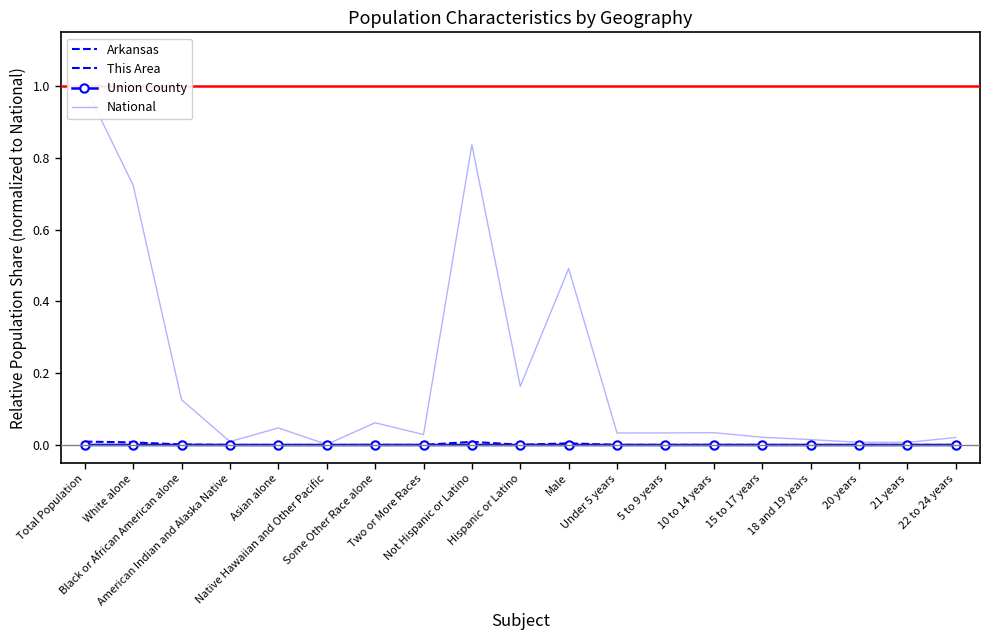

Reading left to right, what are all the values shown in this chart?

Arkansas: Total Population=0.0	White alone=0.0	Black or African American alone=0.0	American Indian and Alaska Native=0.0	Asian alone=0.0	Native Hawaiian and Other Pacific=0.0	Some Other Race alone=0.0	Two or More Races=0.0	Not Hispanic or Latino=0.0	Hispanic or Latino=0.0	Male=0.0	Under 5 years=0.0	5 to 9 years=0.0	10 to 14 years=0.0	15 to 17 years=0.0	18 and 19 years=0.0	20 years=0.0	21 years=0.0	22 to 24 years=0.0
This Area: Total Population=0.0	White alone=0.0	Black or African American alone=0.0	American Indian and Alaska Native=0.0	Asian alone=0.0	Native Hawaiian and Other Pacific=0.0	Some Other Race alone=0.0	Two or More Races=0.0	Not Hispanic or Latino=0.0	Hispanic or Latino=0.0	Male=0.0	Under 5 years=0.0	5 to 9 years=0.0	10 to 14 years=0.0	15 to 17 years=0.0	18 and 19 years=0.0	20 years=0.0	21 years=0.0	22 to 24 years=0.0
Union County: Total Population=0.0	White alone=0.0	Black or African American alone=0.0	American Indian and Alaska Native=0.0	Asian alone=0.0	Native Hawaiian and Other Pacific=0.0	Some Other Race alone=0.0	Two or More Races=0.0	Not Hispanic or Latino=0.0	Hispanic or Latino=0.0	Male=0.0	Under 5 years=0.0	5 to 9 years=0.0	10 to 14 years=0.0	15 to 17 years=0.0	18 and 19 years=0.0	20 years=0.0	21 years=0.0	22 to 24 years=0.0
National: Total Population=1.0	White alone=0.7	Black or African American alone=0.1	American Indian and Alaska Native=0.0	Asian alone=0.0	Native Hawaiian and Other Pacific=0.0	Some Other Race alone=0.1	Two or More Races=0.0	Not Hispanic or Latino=0.8	Hispanic or Latino=0.2	Male=0.5	Under 5 years=0.0	5 to 9 years=0.0	10 to 14 years=0.0	15 to 17 years=0.0	18 and 19 years=0.0	20 years=0.0	21 years=0.0	22 to 24 years=0.0